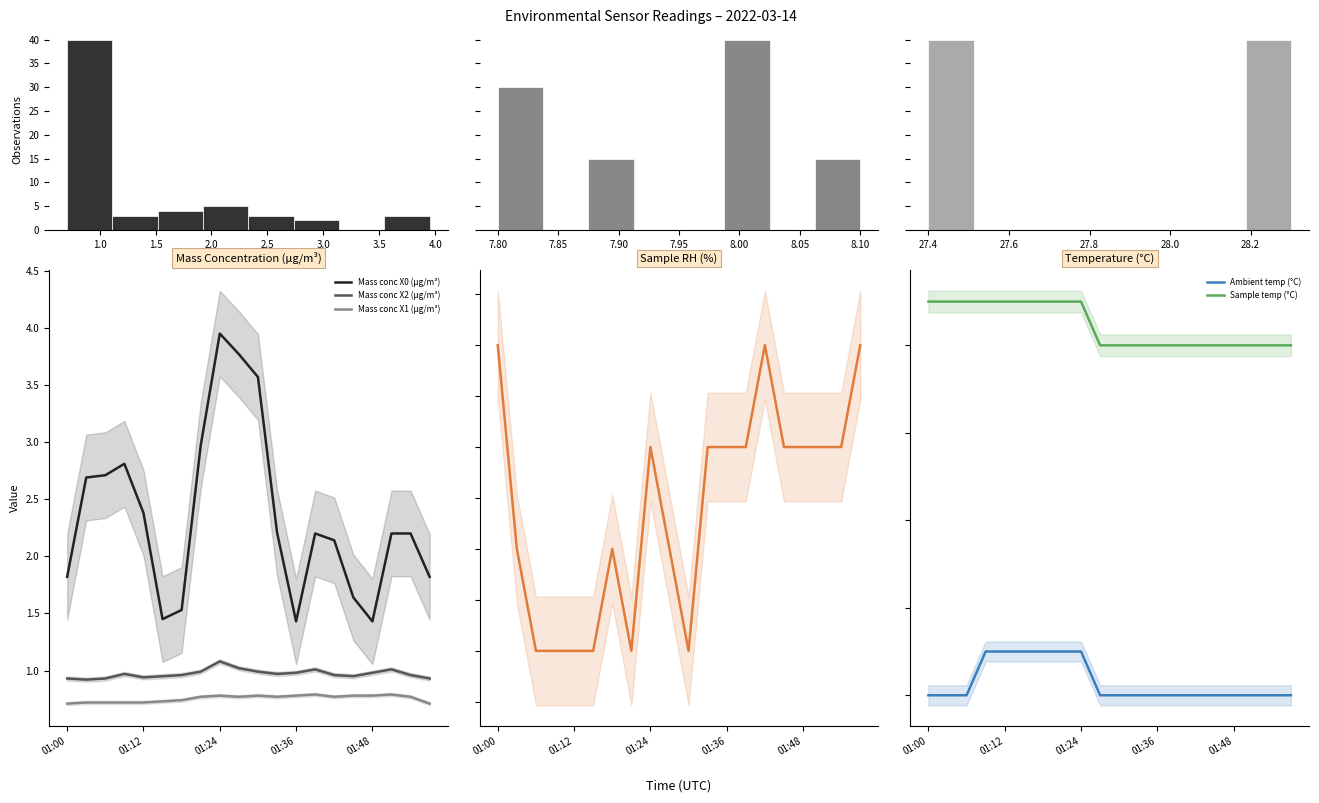

Which series has the largest total across all categories?

Sample temp (°C)